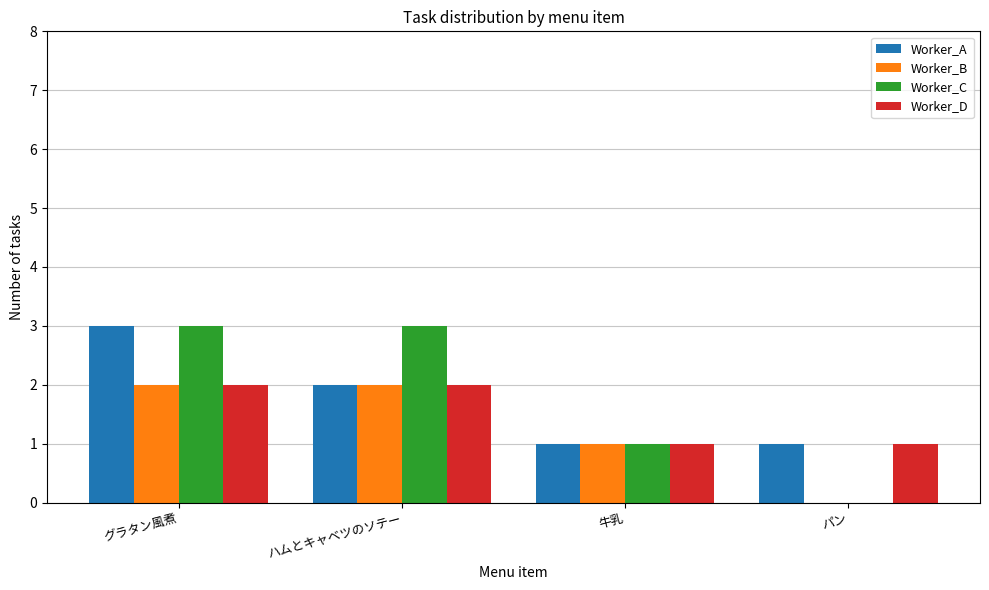

Reading left to right, transcribe all the data shown in this chart.

Worker_A: 3	2	1	1
Worker_B: 2	2	1	0
Worker_C: 3	3	1	0
Worker_D: 2	2	1	1